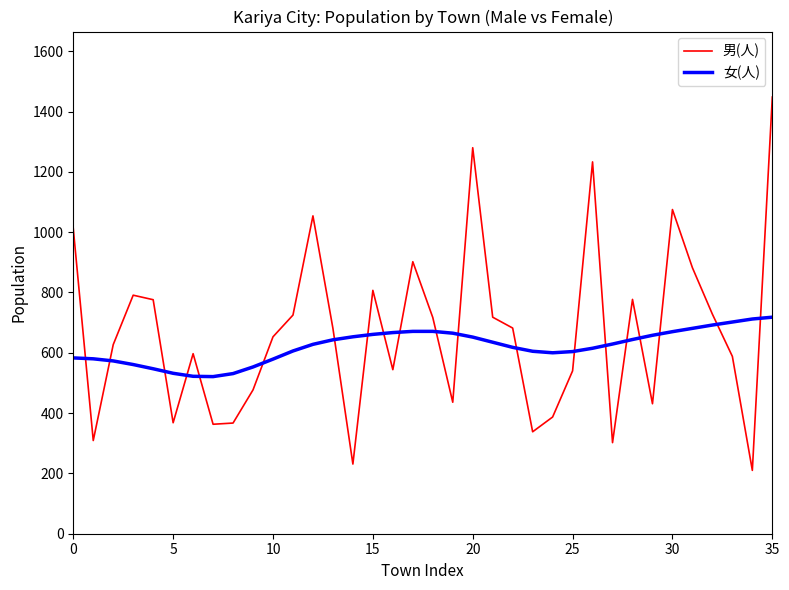

Which series has the widest spread of values?

男(人)